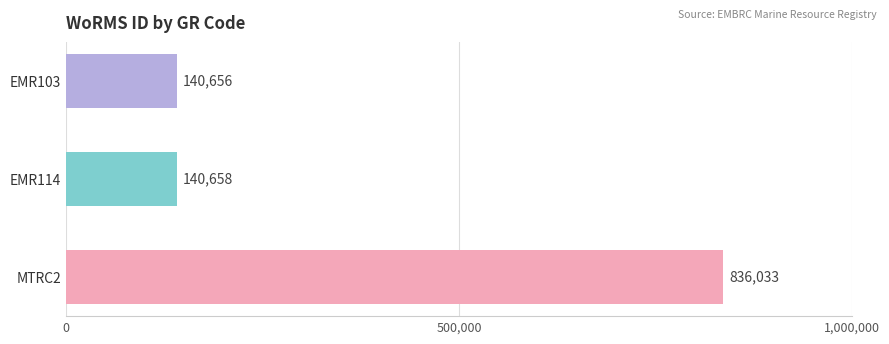

What is the average value?

372449